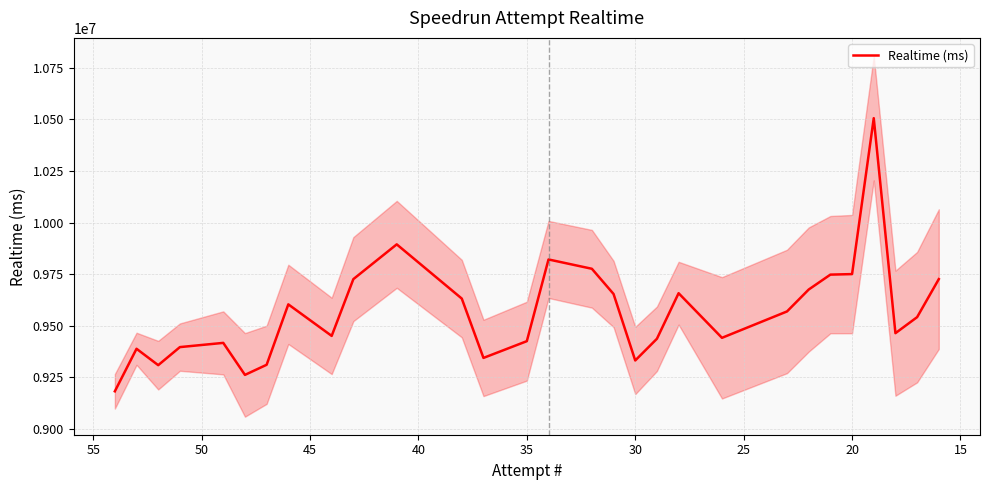

How many values are below 9541400?

14